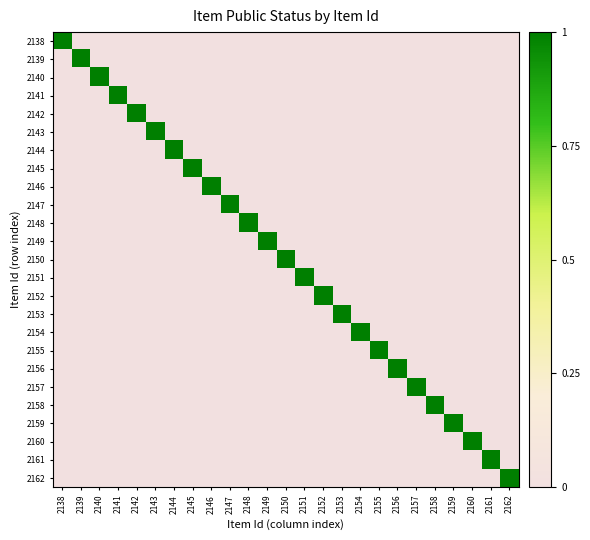

Which series has the largest total across all categories?

2138